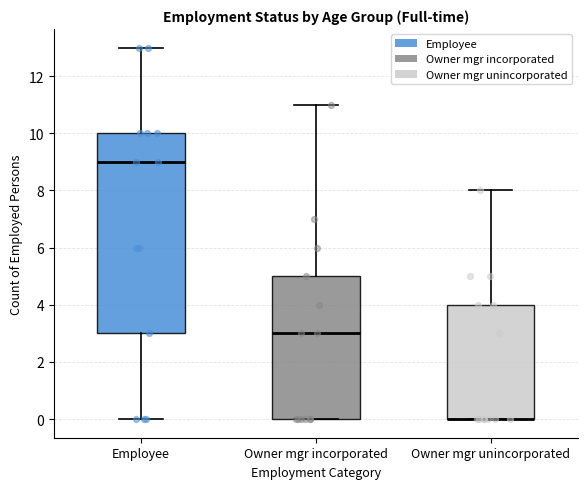

Where does the median line of the box for Owner mgr incorporated sit on the y-axis? The values are not printed on the chart, so give them approximately, as read against the axis.

3